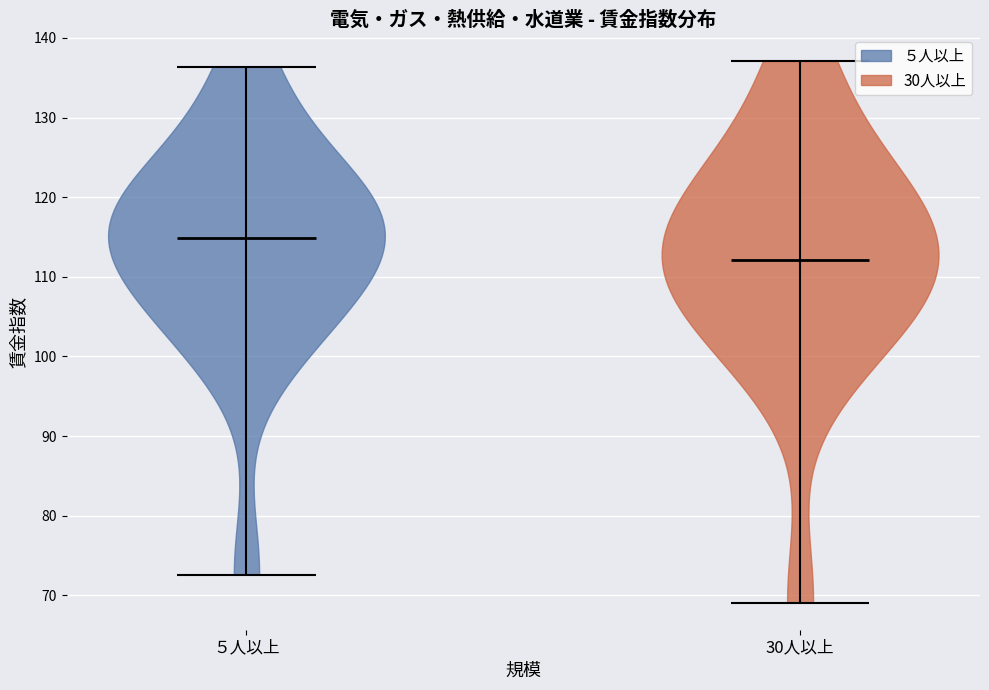

Reading left to right, read every violin against the y-axis: where its median line is, and the lowest and highest points it reaches. The values are not printed on the chart, so give them approximately, as read against the axis.

５人以上: median line 115, lowest point 73, highest point 136
30人以上: median line 112, lowest point 69, highest point 137